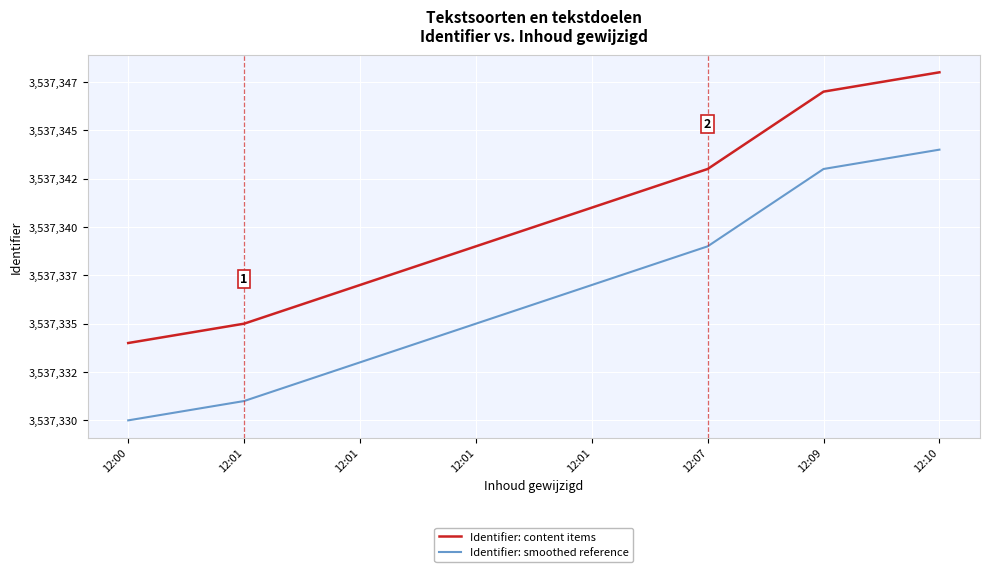

Is it true that Identifier: content items equals 3537335 at 12:01?

True